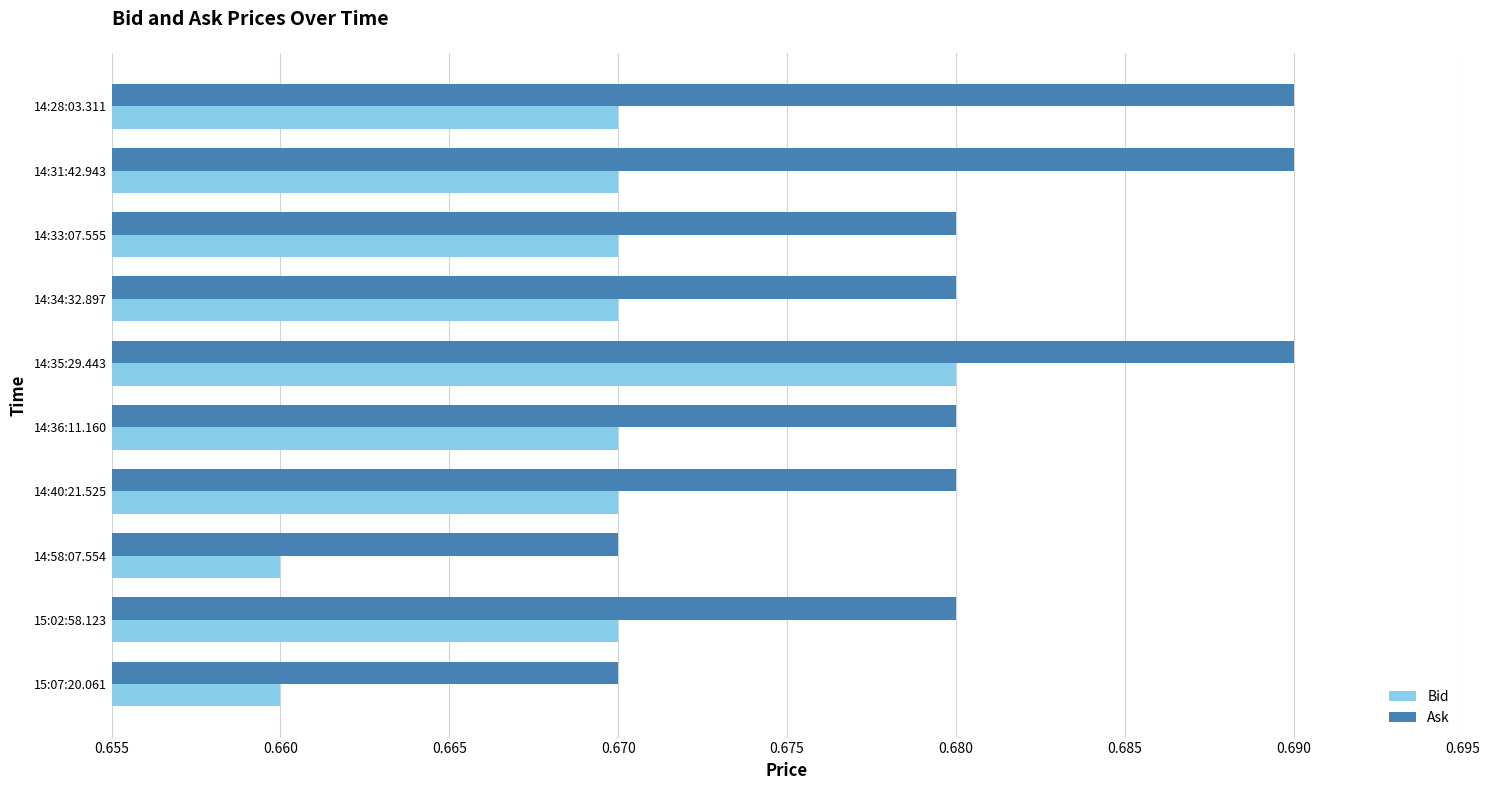

Which series has the largest total across all categories?

Ask